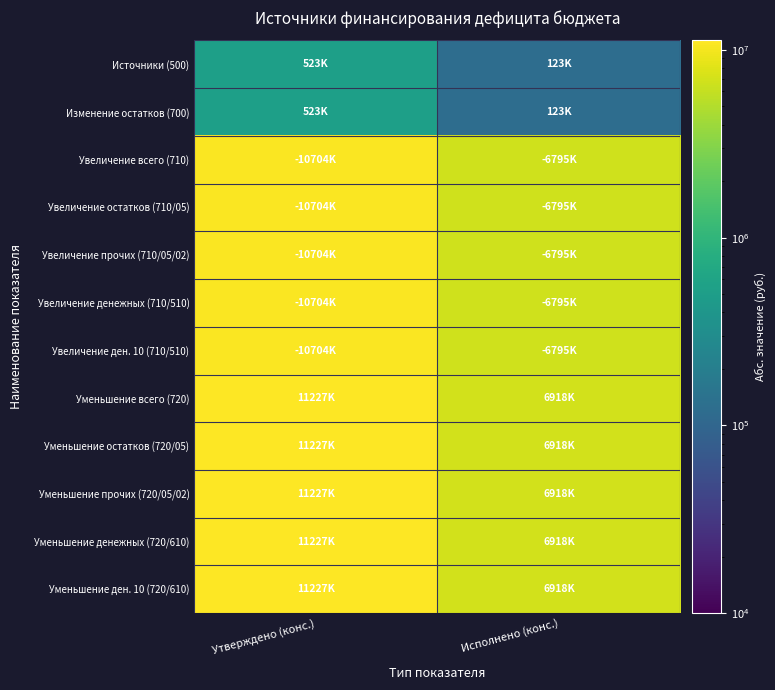

At which category is the sum across all series the highest?

Утверждено (конс.)